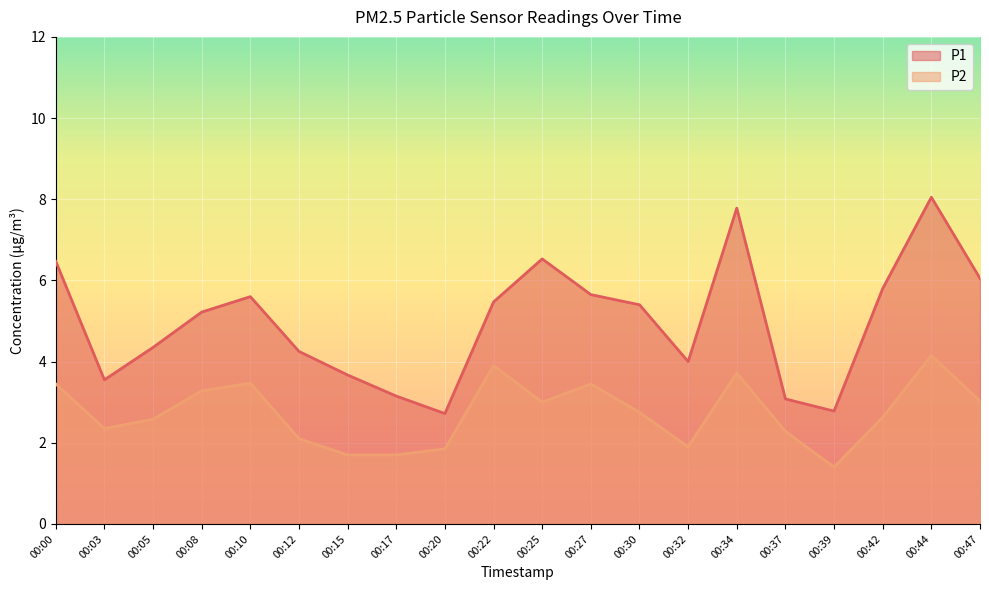

Which category has the highest value in the P1 series?

00:44